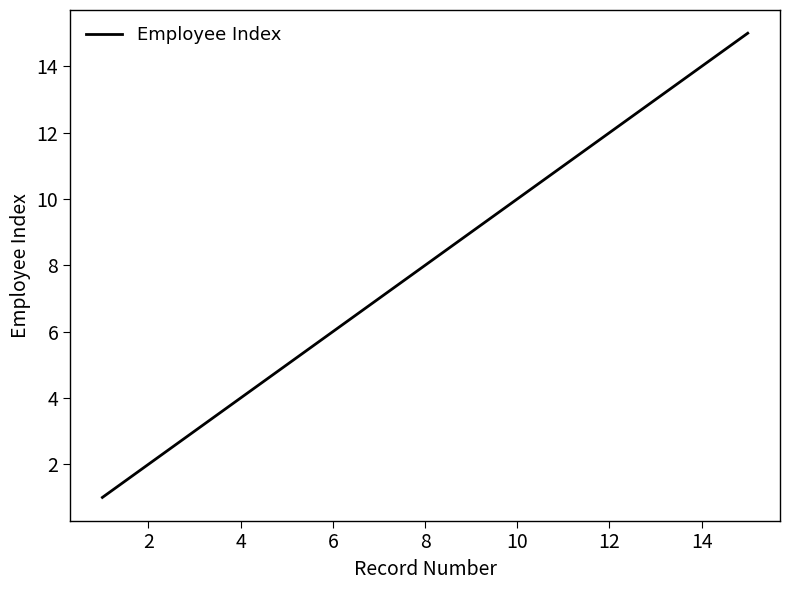

How many lines are shown in the chart?

1